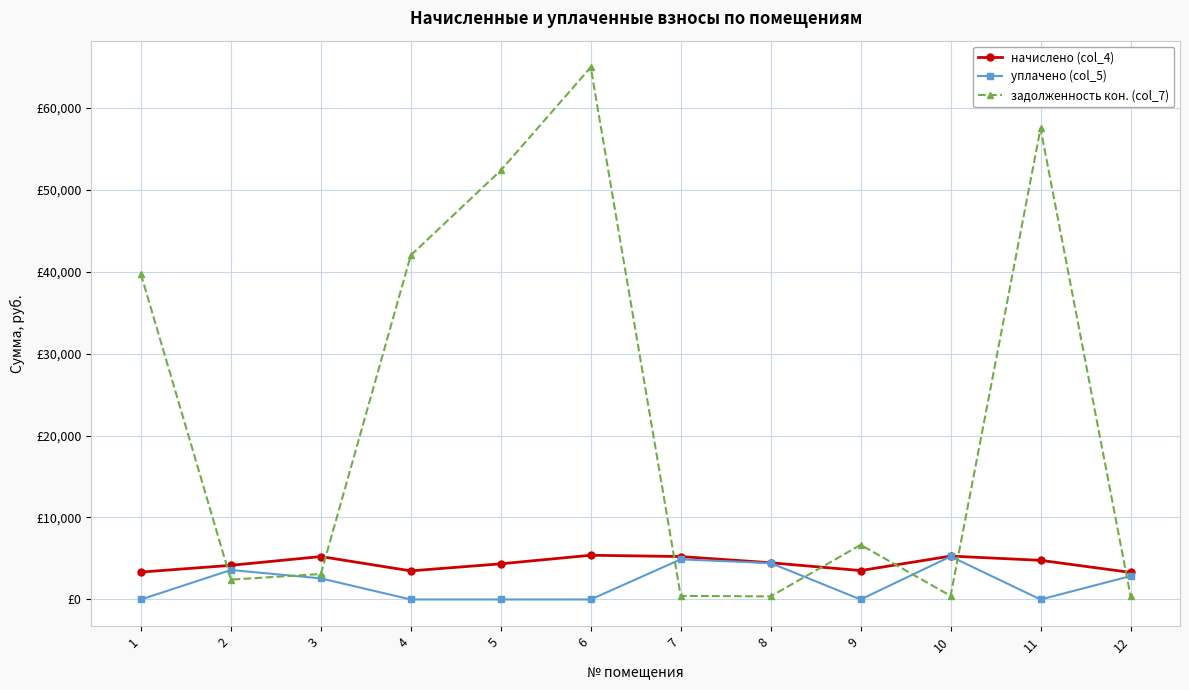

Is this an area chart (filled region under the line)?

No